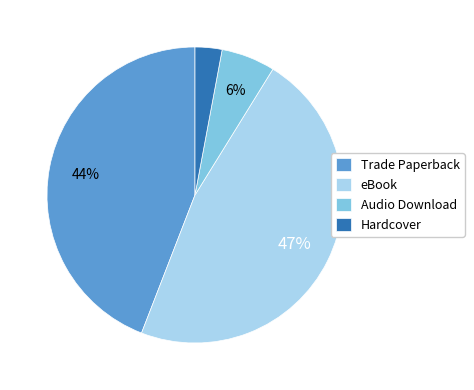

Combined, do Hardcover and Trade Paperback account for over 50%?

No